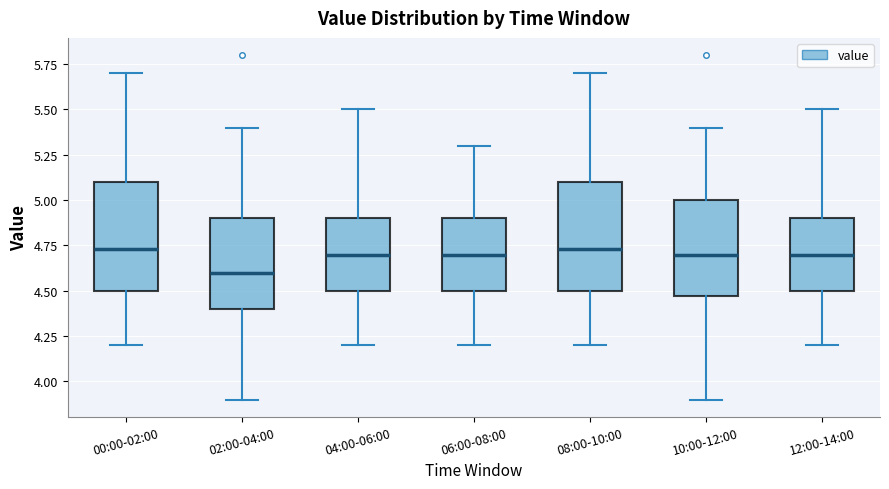

Reading left to right, transcribe this box plot: for each box, give where its median line is, the range the box spans, and where its two whiskers end, as read against the y-axis. The values are not printed on the chart, so give them approximately, as read against the axis.

00:00-02:00: median 4.75, box 4.50 to 5.10, whiskers 4.20 to 5.70
02:00-04:00: median 4.60, box 4.40 to 4.90, whiskers 3.90 to 5.40
04:00-06:00: median 4.70, box 4.50 to 4.90, whiskers 4.20 to 5.50
06:00-08:00: median 4.70, box 4.50 to 4.90, whiskers 4.20 to 5.30
08:00-10:00: median 4.75, box 4.50 to 5.10, whiskers 4.20 to 5.70
10:00-12:00: median 4.70, box 4.45 to 5.00, whiskers 3.90 to 5.40
12:00-14:00: median 4.70, box 4.50 to 4.90, whiskers 4.20 to 5.50